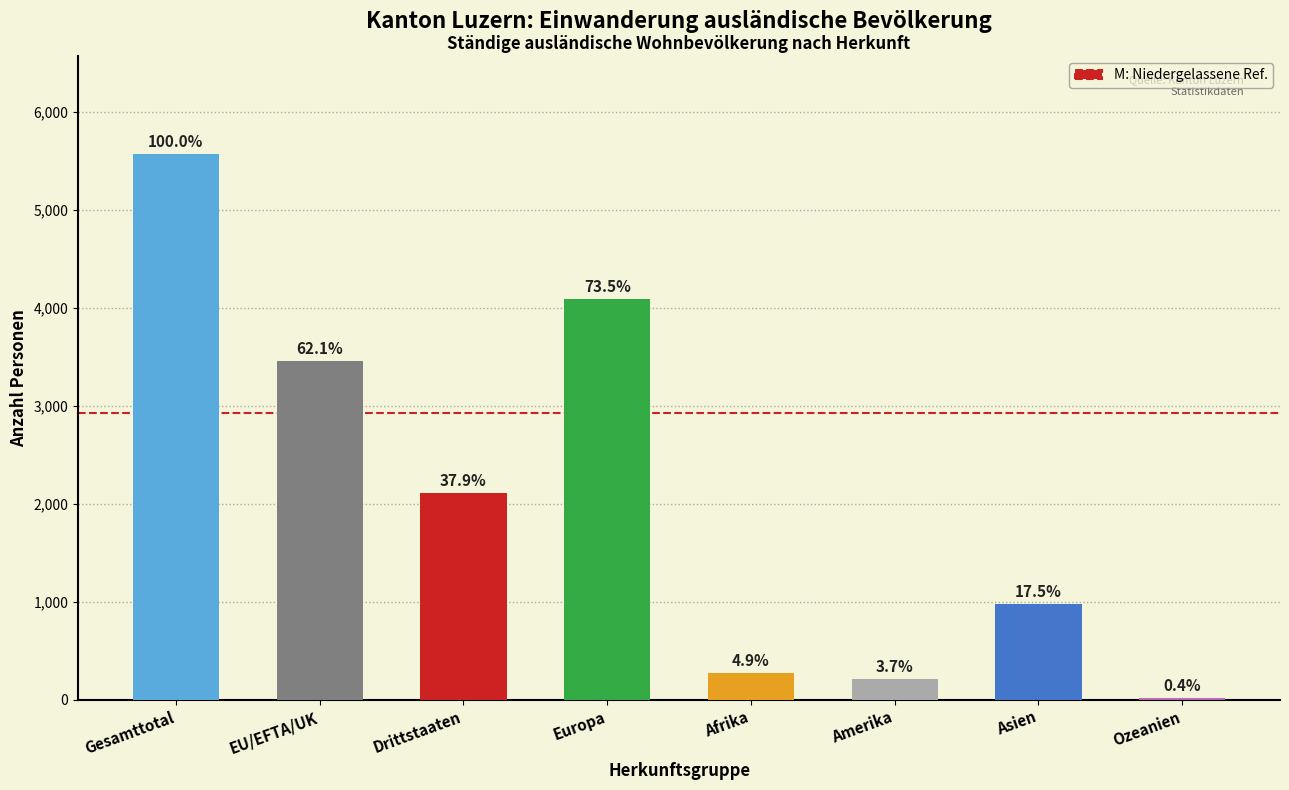

Which has a higher value, Drittstaaten or Europa?

Europa